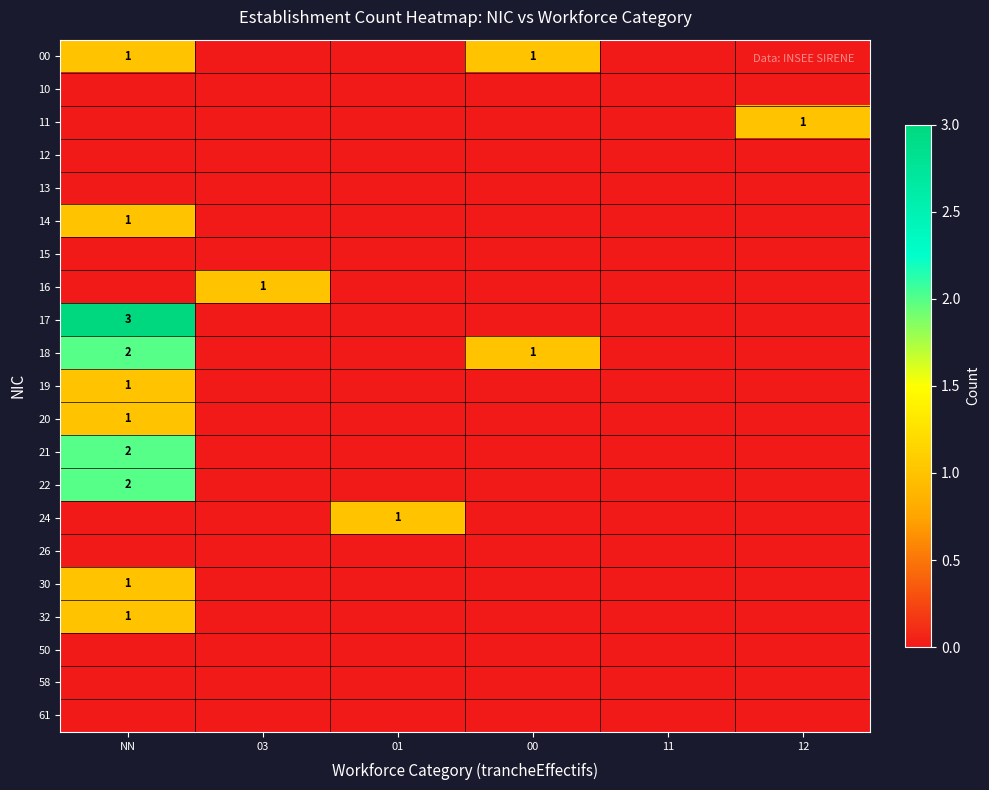

Is the value of 21 at 00 greater than the value of 19 at 00?

No